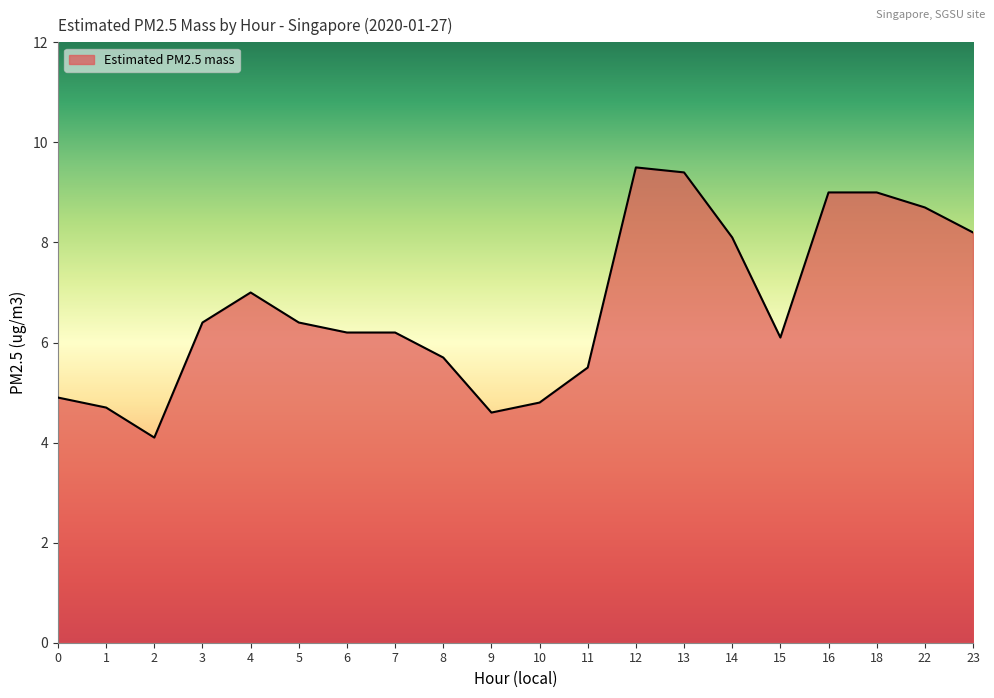

At which category does the chart reach its peak across all series?

12